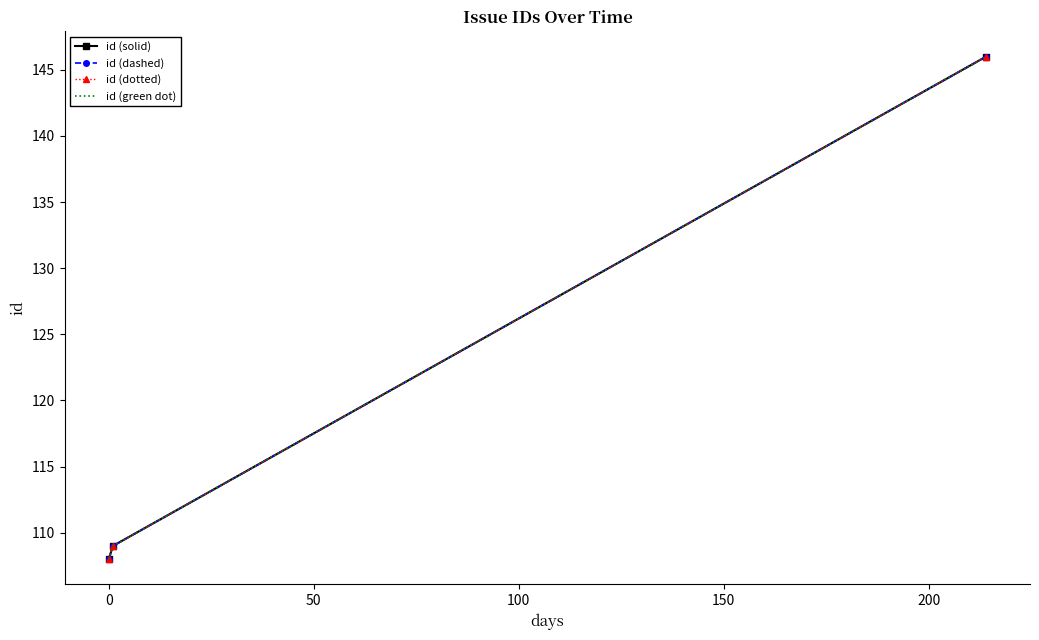

Reading left to right, transcribe all the data shown in this chart.

id (solid): 108	109	146
id (dashed): 108	109	146
id (dotted): 108	109	146
id (green dot): 108	109	146